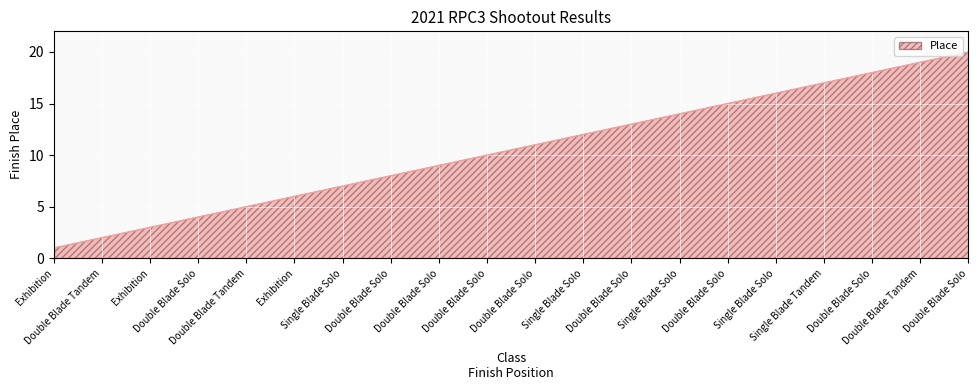

At which category does the chart reach its minimum across all series?

Exhibition